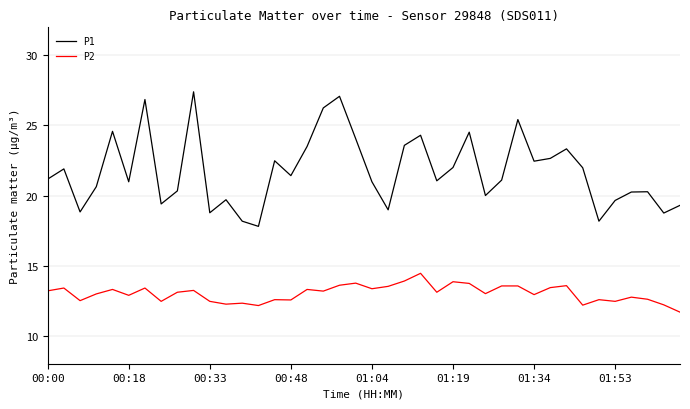

List the series in order of their peak value, highest first.

P1, P2